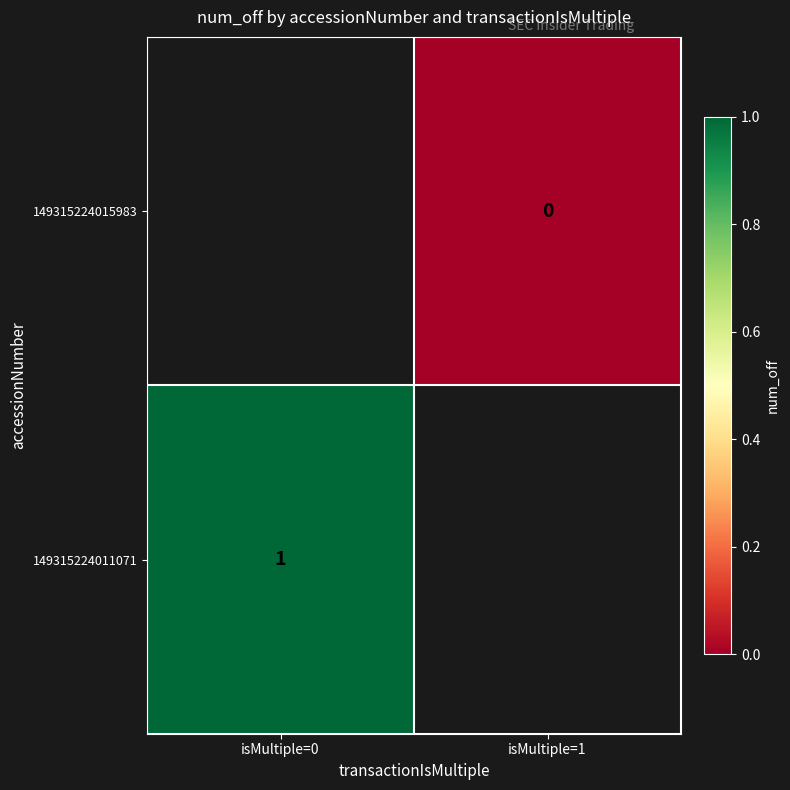

Which label corresponds to the smallest value in the chart?

isMultiple=1